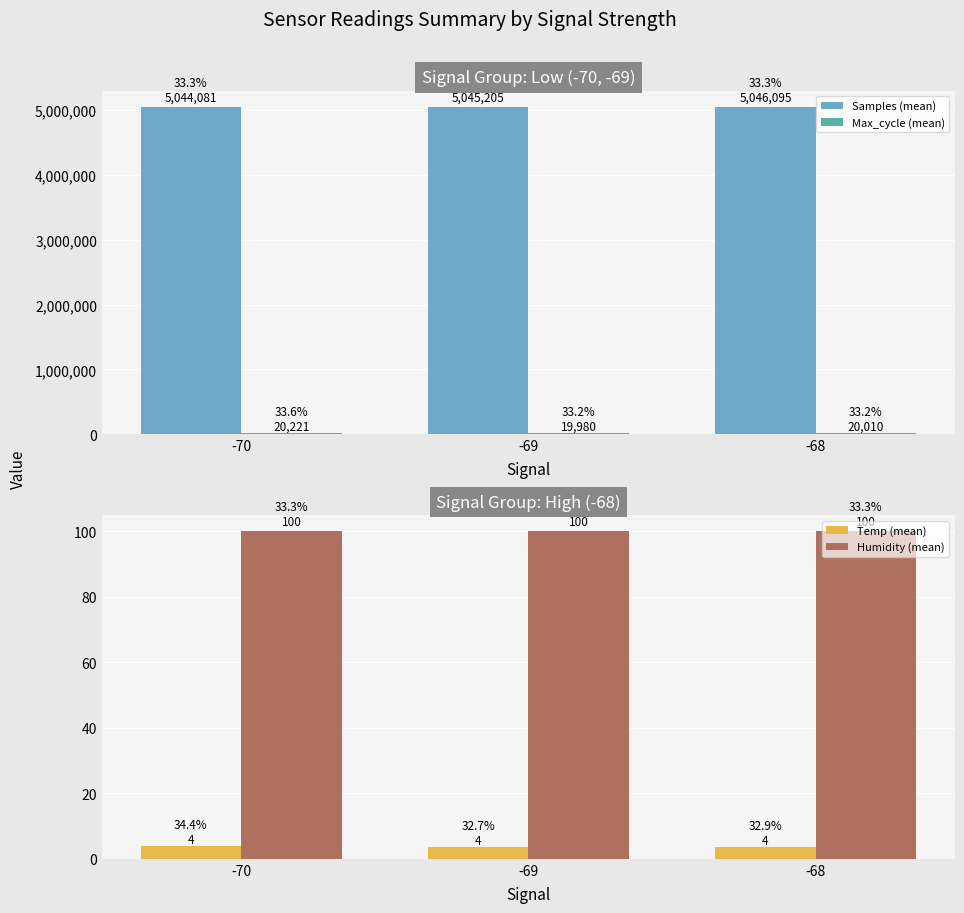

How many bars are there in total?

12